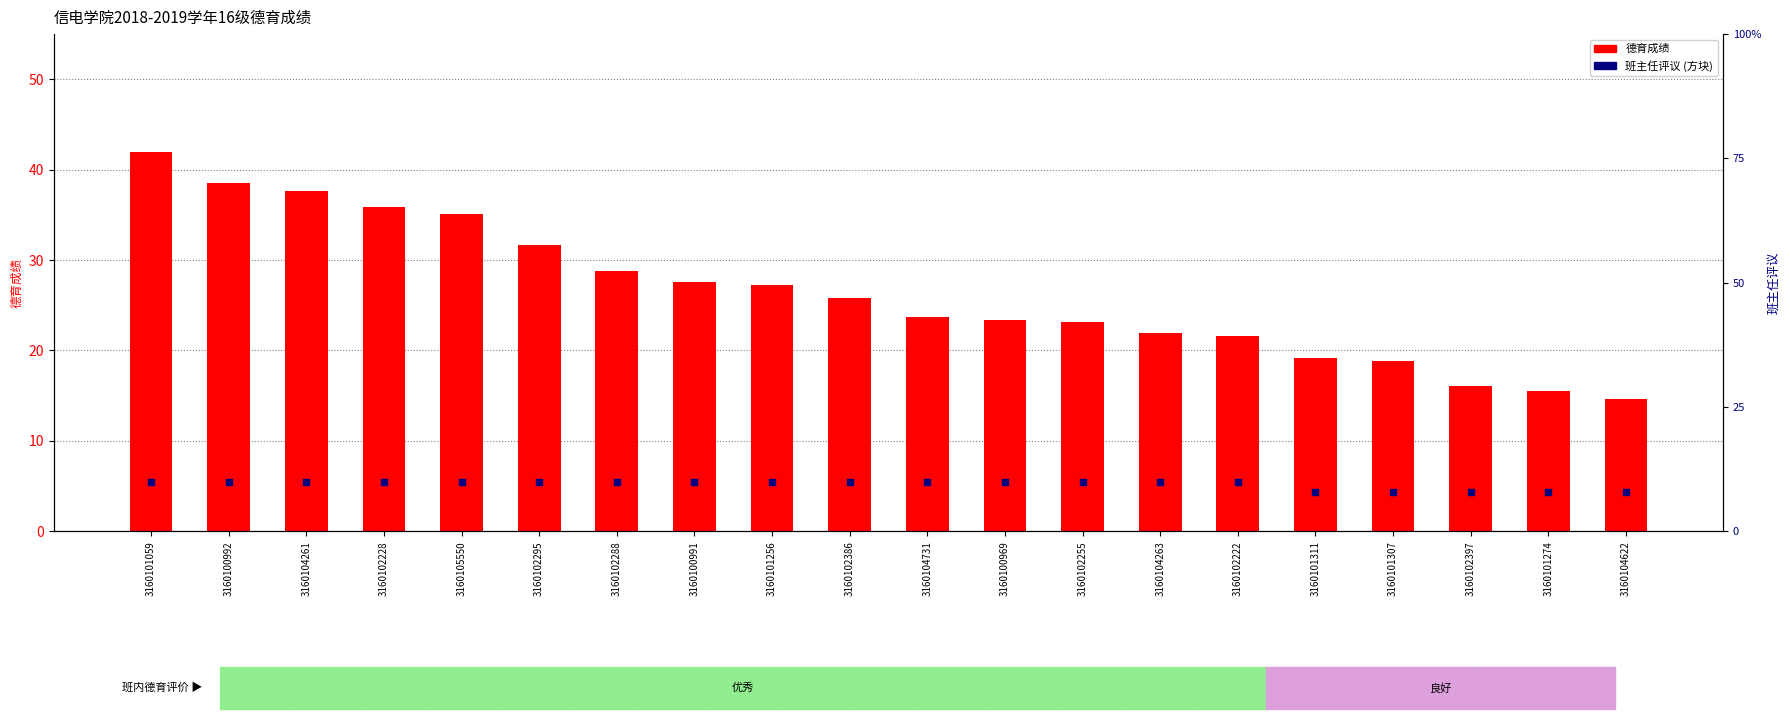

What are all the series names shown in the legend?

德育成绩, 班主任评议